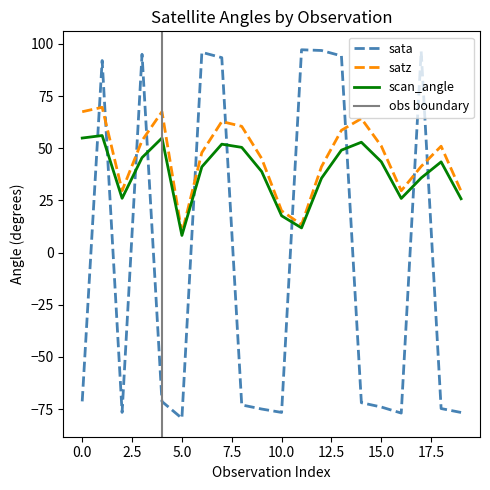

Which series has the largest total across all categories?

satz